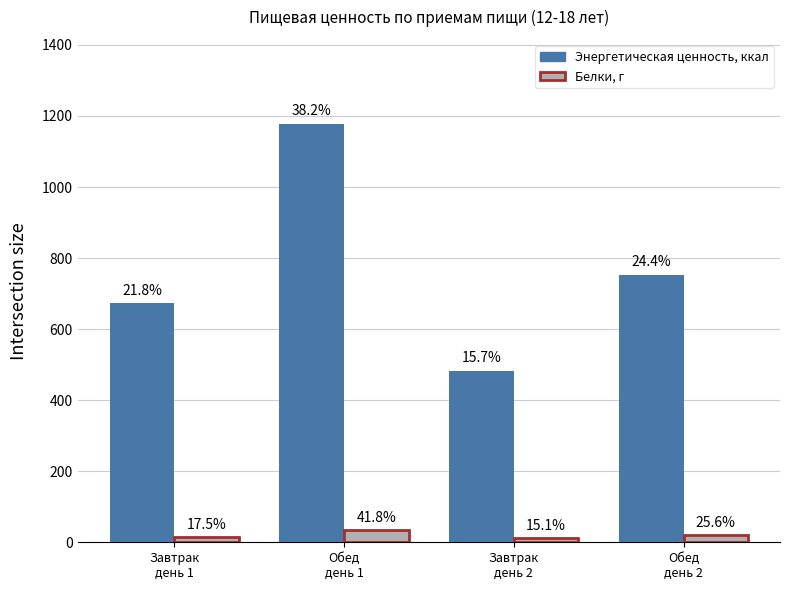

What are all the series names shown in the legend?

Энергетическая ценность, ккал, Белки, г